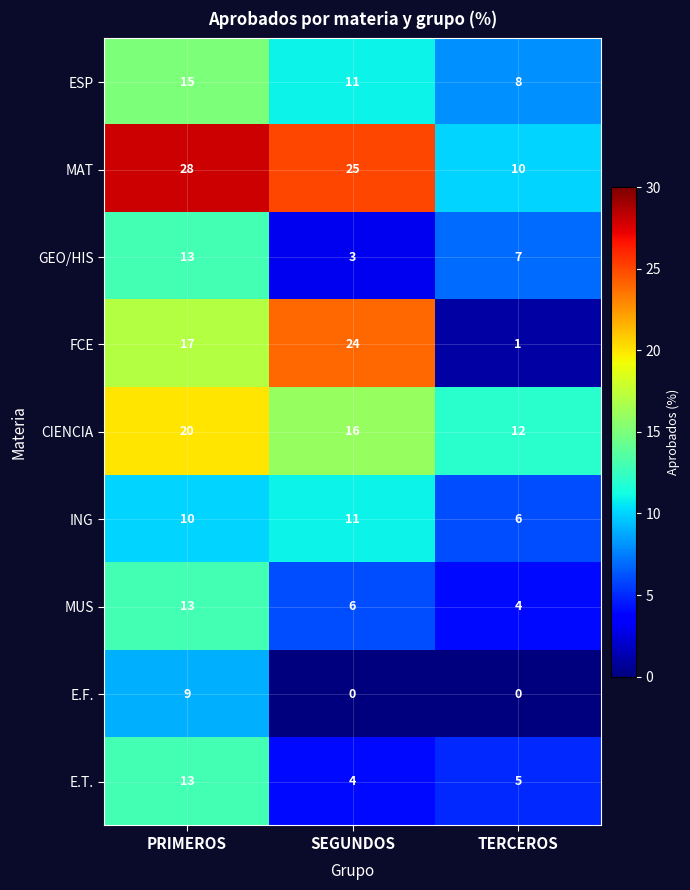

Reading left to right, list all the values displayed in this chart.

ESP: 15	11	8
MAT: 28	25	10
GEO/HIS: 13	3	7
FCE: 17	24	1
CIENCIA: 20	16	12
ING: 10	11	6
MUS: 13	6	4
E.F.: 9	0	0
E.T.: 13	4	5